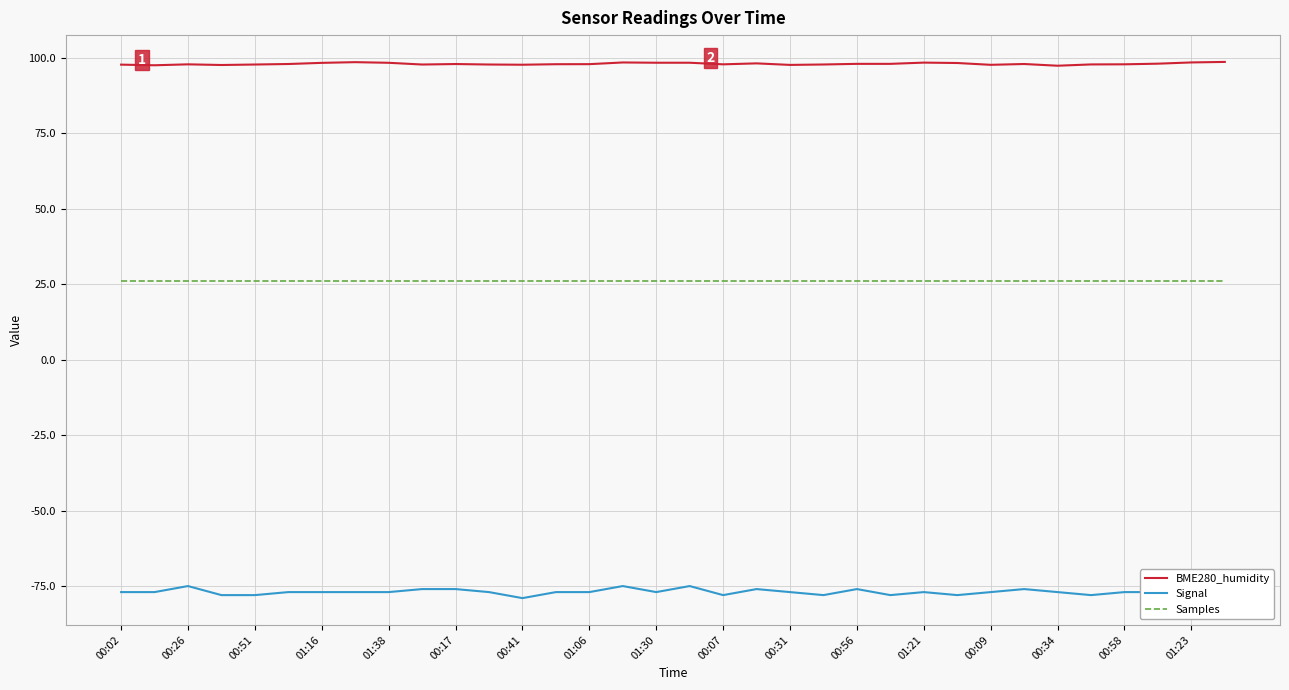

What is the maximum value for Samples?

26.0